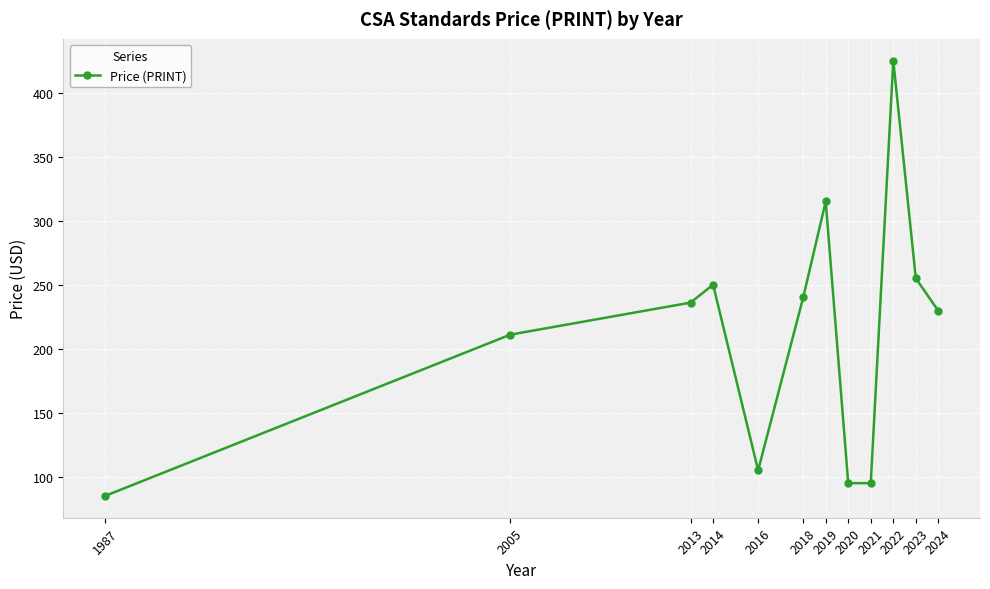

Reading right to left, list all the values displayed in this chart.

2024=229.5	2023=255.0	2022=425.0	2021=95.0	2020=95.0	2019=315.0	2018=240.0	2016=105.0	2014=250.0	2013=236.0	2005=211.0	1987=85.0